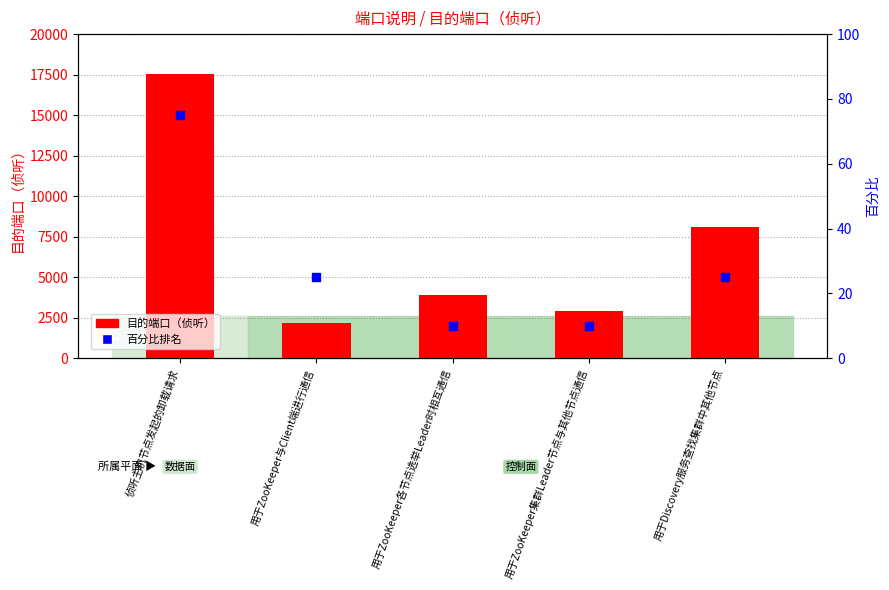

Which series reaches the minimum Y coordinate?

百分比排名